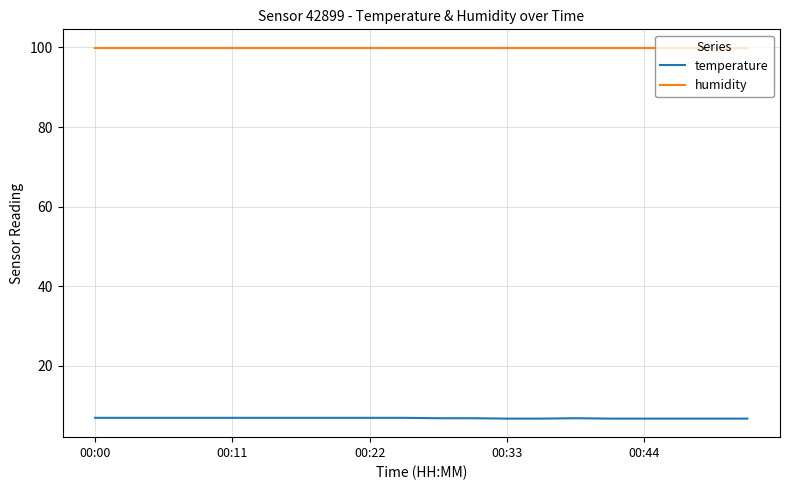

True or false: temperature and humidity intersect in this chart.

False